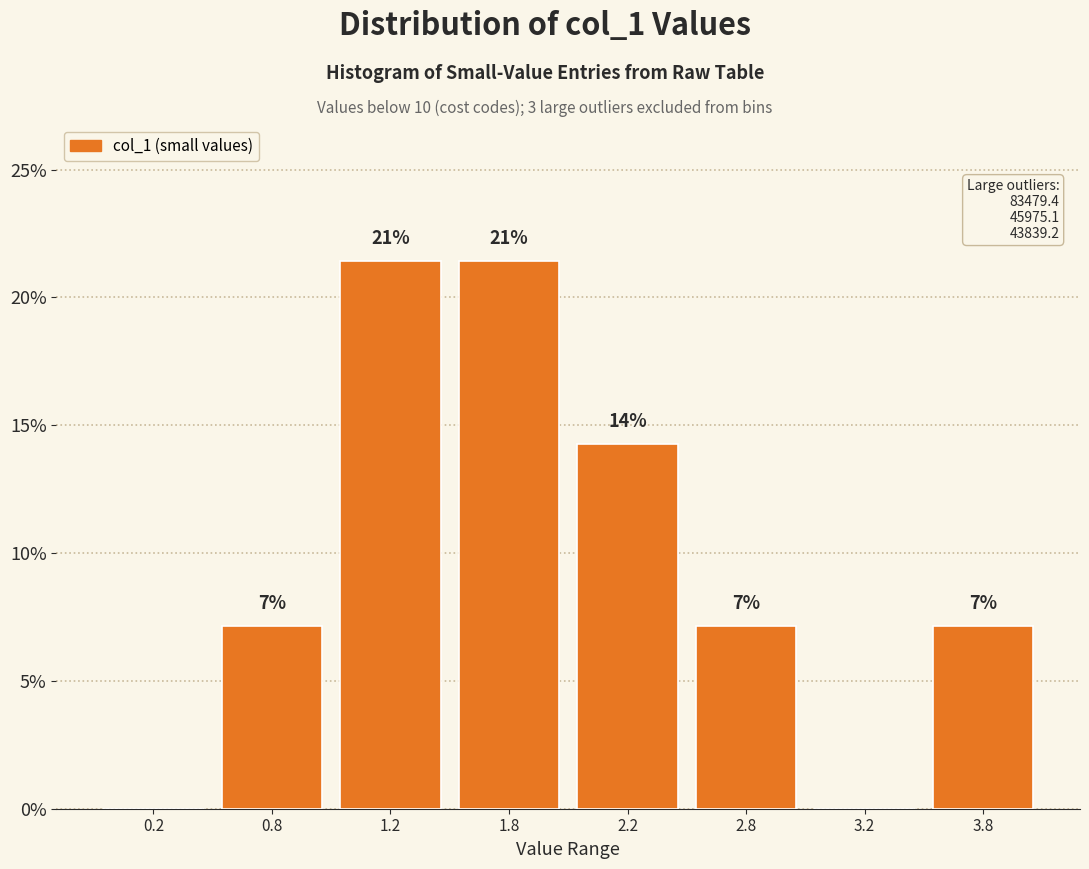

Are the bars horizontal?

No